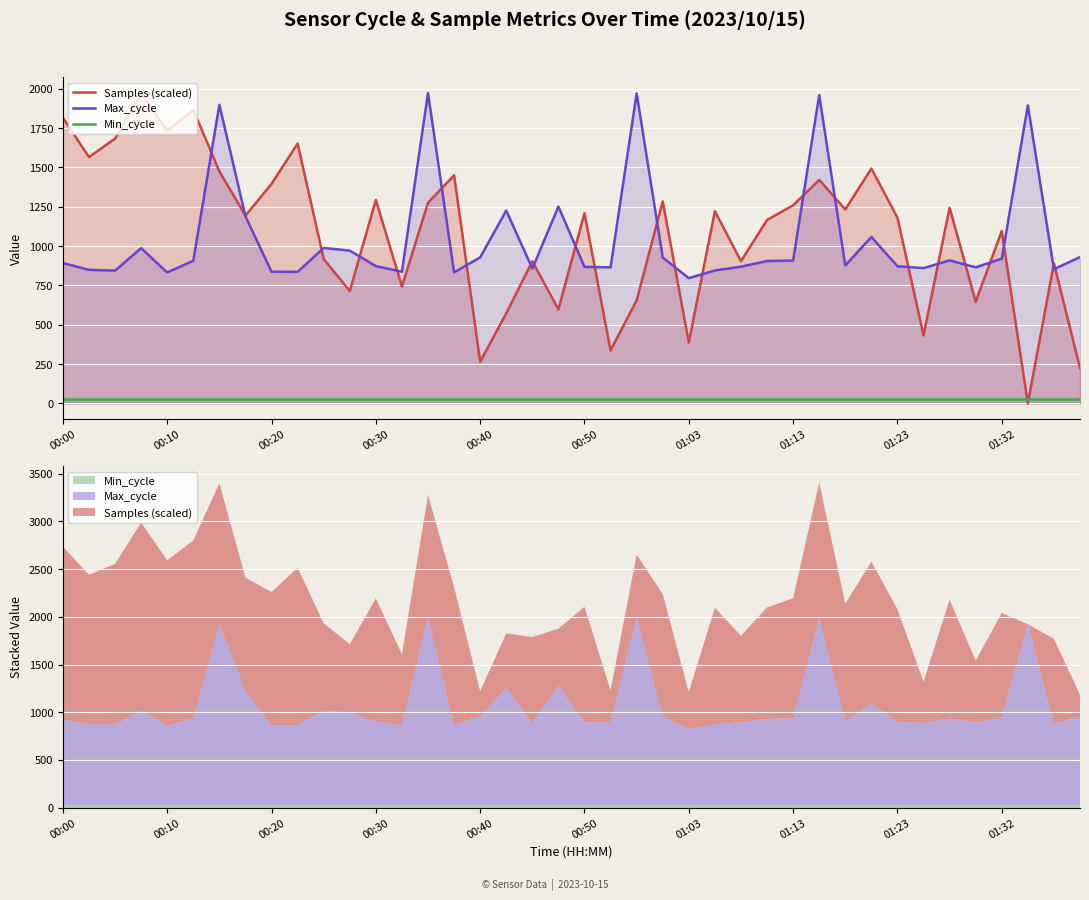

What is the difference between the highest and lowest values at 00:40?

900.0